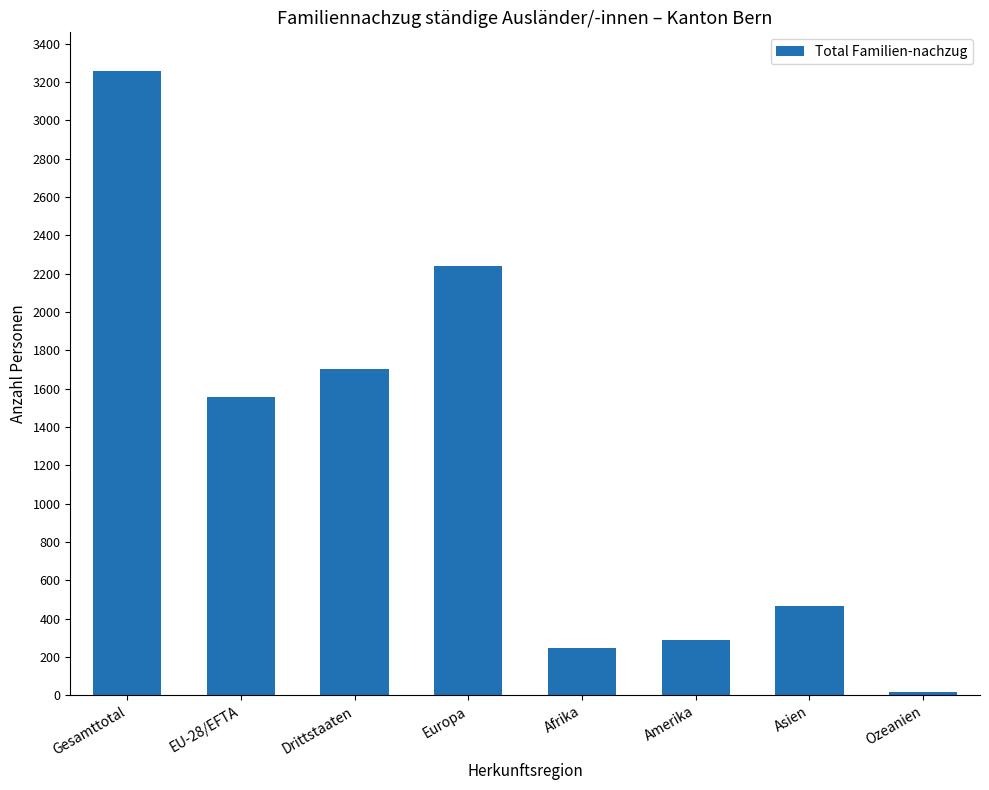

At which label does the data first exceed 1555?

Gesamttotal